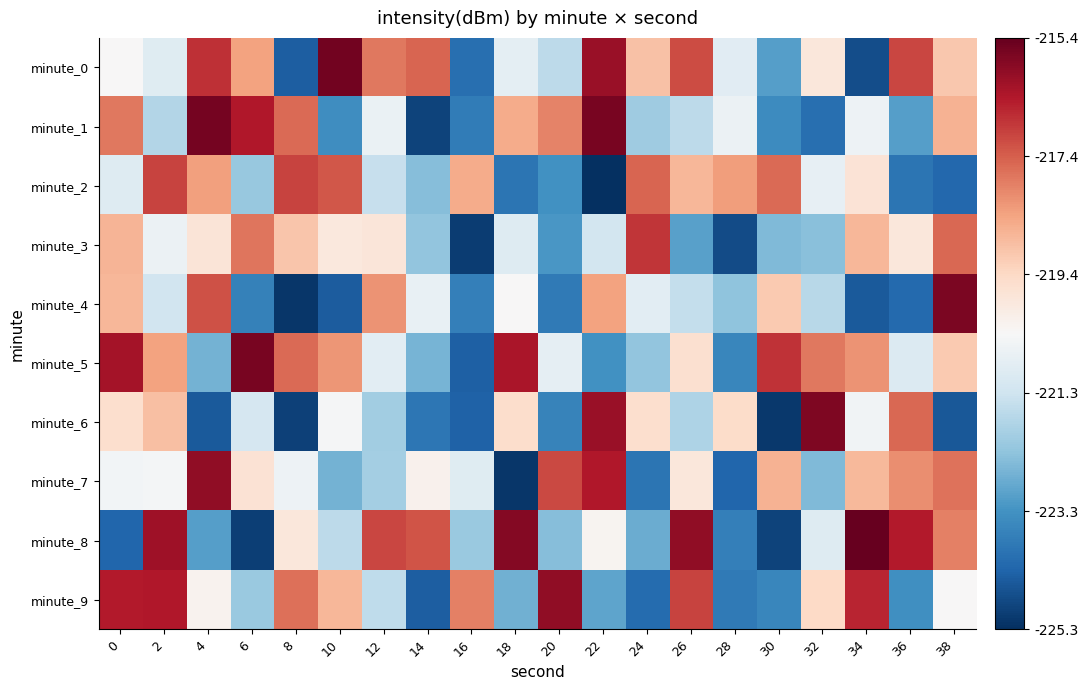

How many categories are shown in the chart?

20